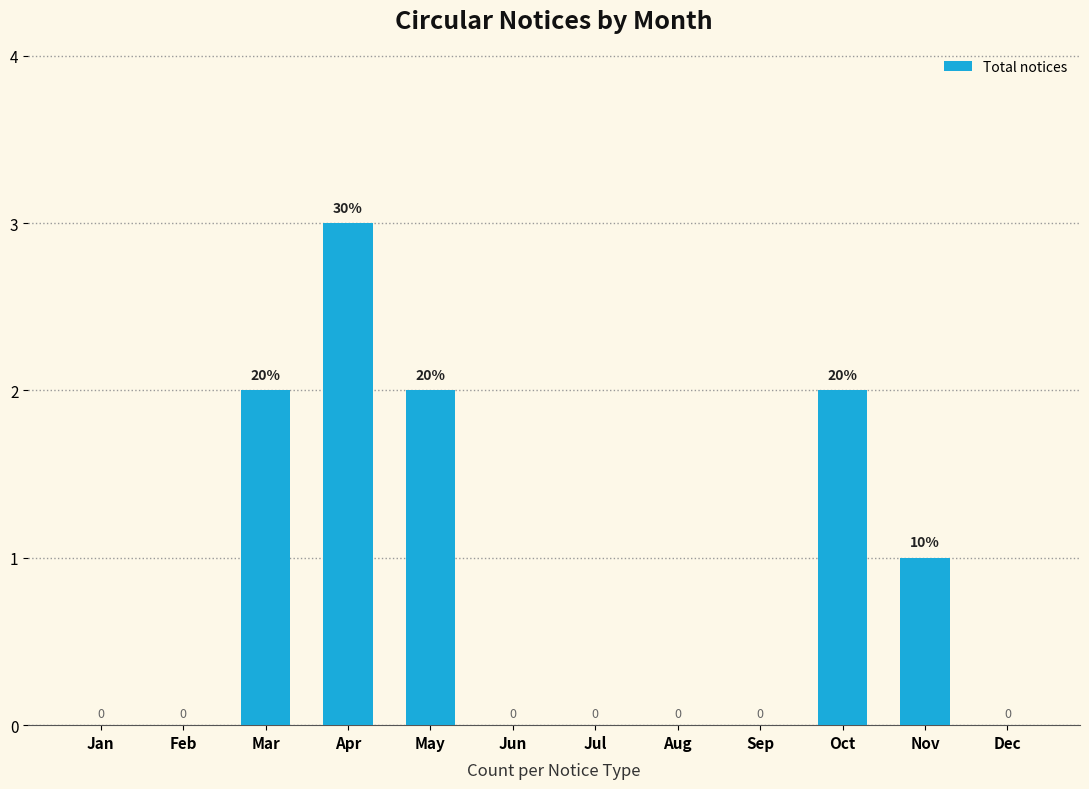

Does the chart contain stacked bars?

No